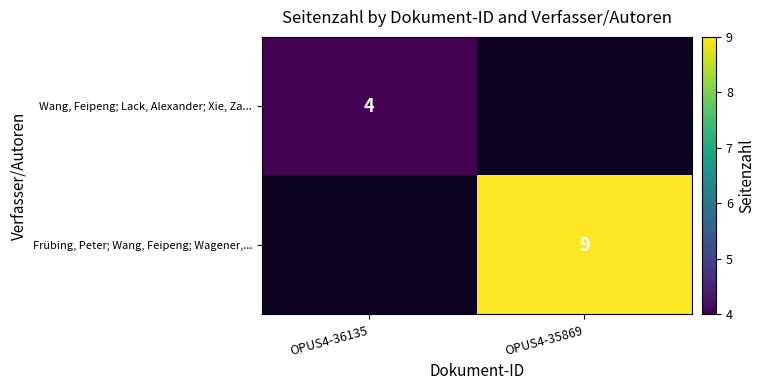

True or false: Frübing, Peter; Wang, Feipeng; Wagener,... has a value of 9 at OPUS4-35869.

True